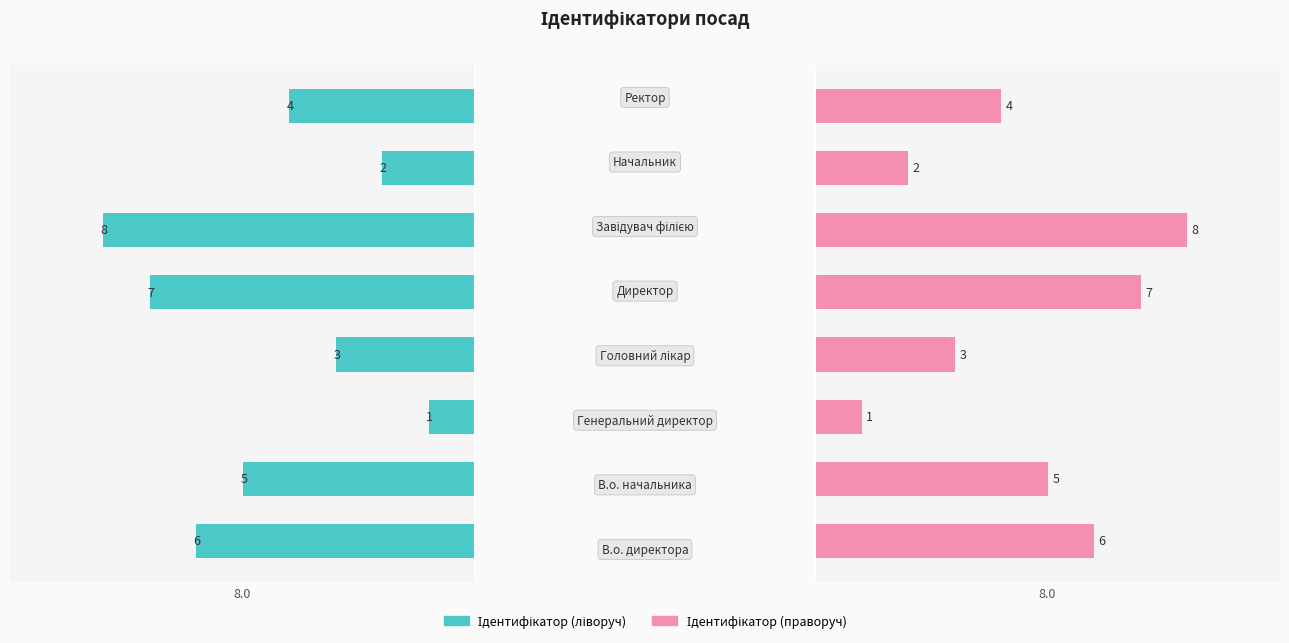

True or false: Ідентифікатор (right) has a value of 9 at 0.0.

False